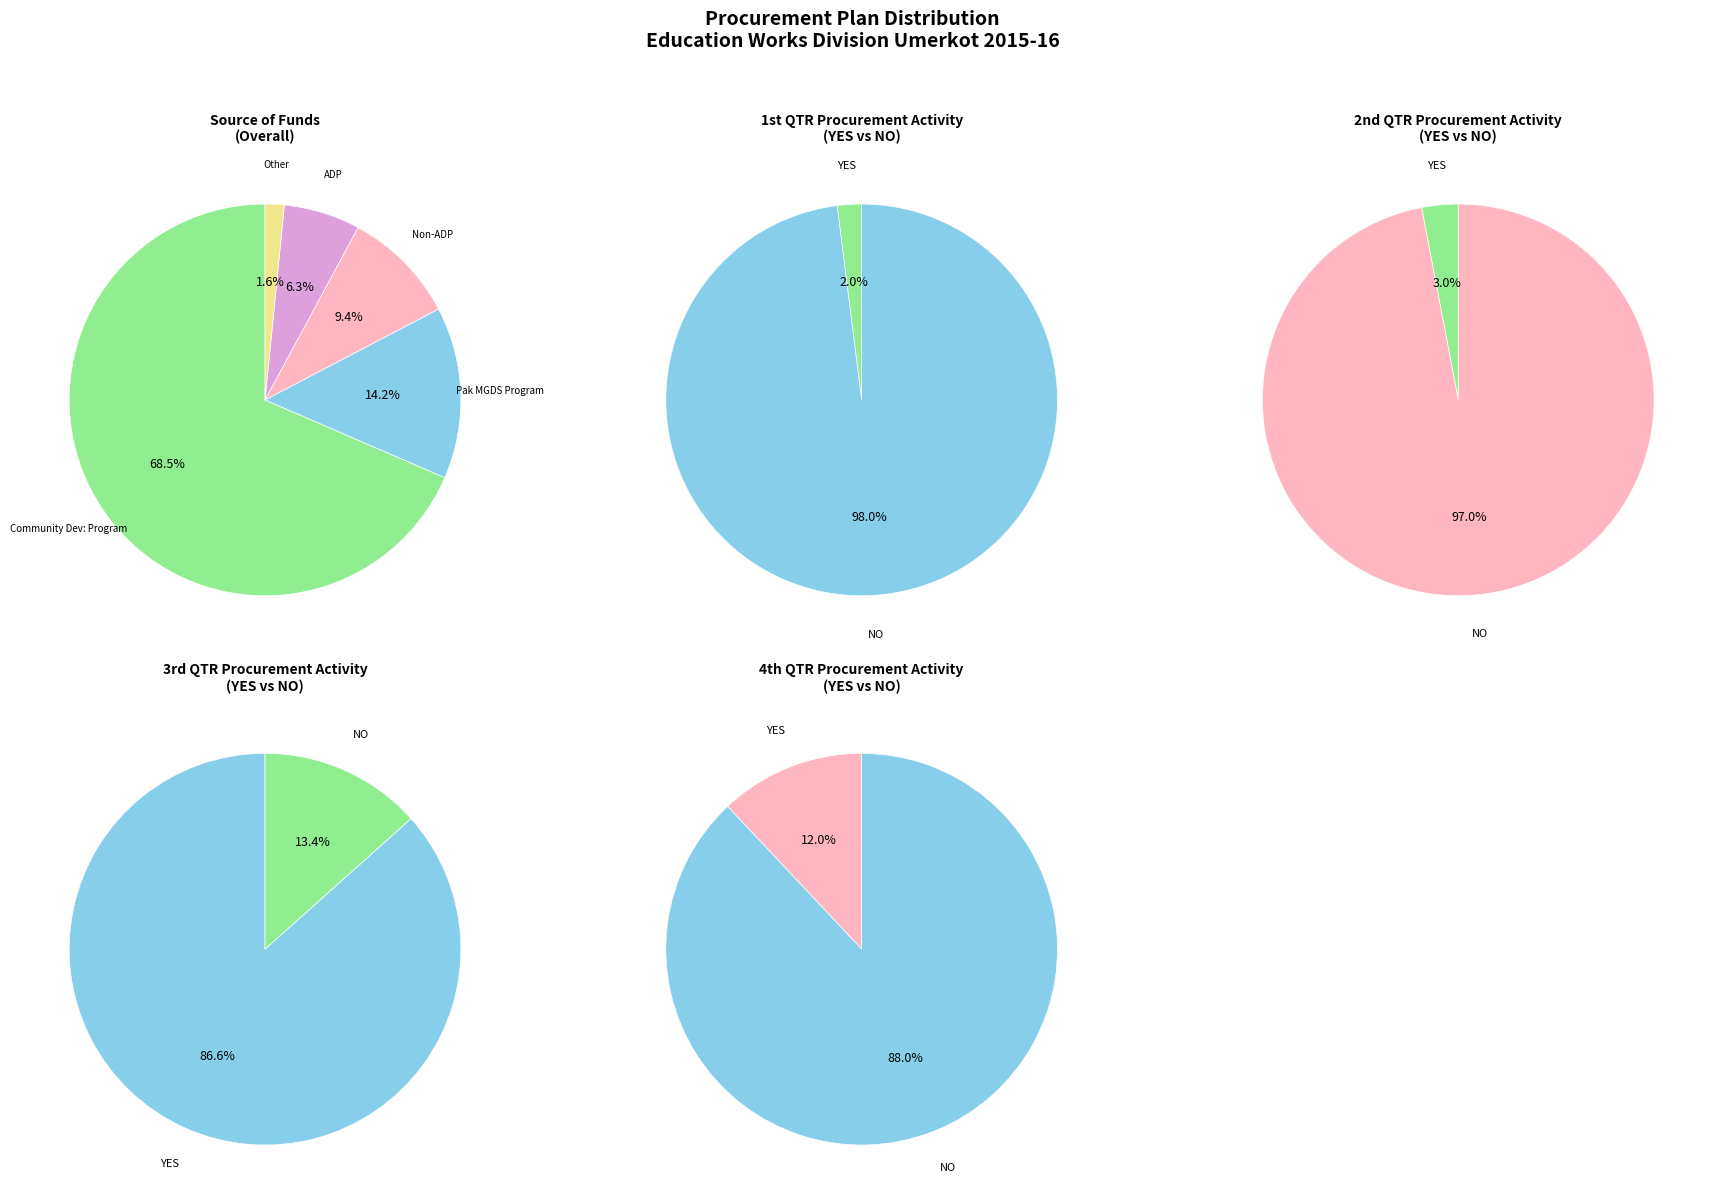

What percentage is the Non-ADP slice, to the nearest percent?

9%